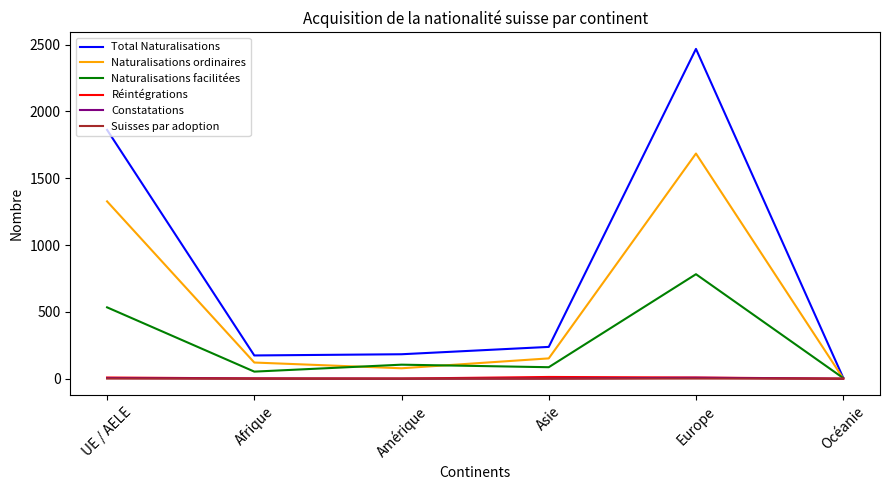

What is the total value across all series at Afrique?

351